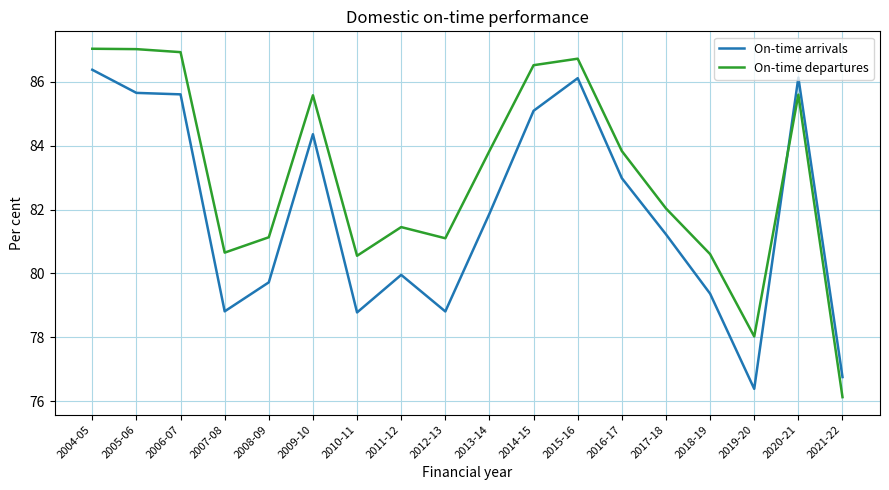

What position from the right is 2005-06?

17